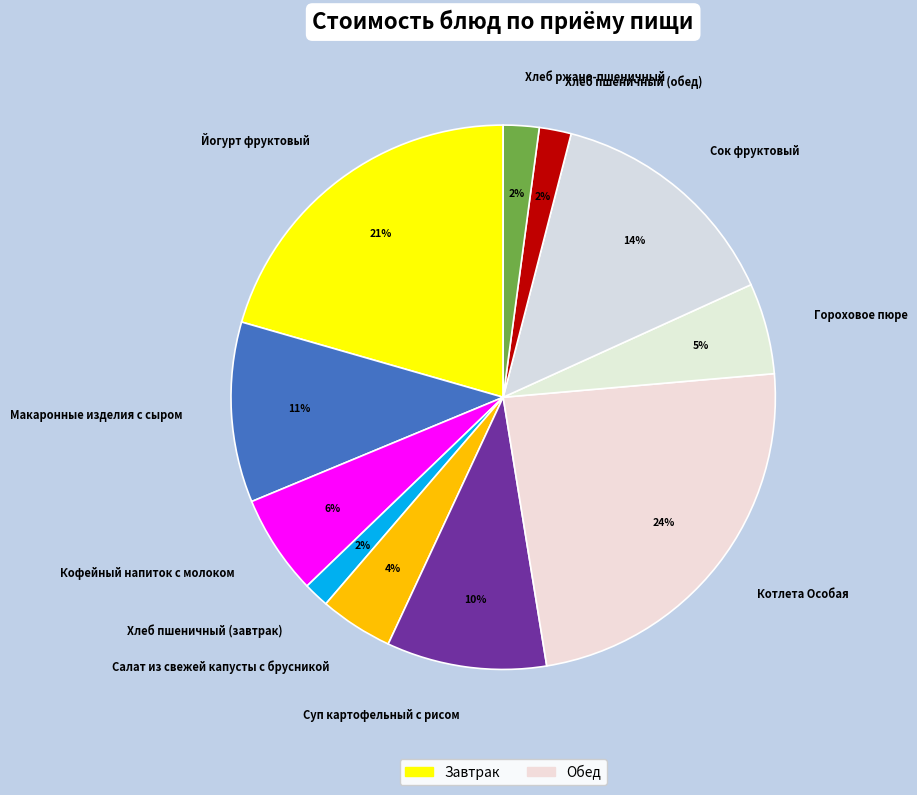

What percentage is the Салат из свежей капусты с брусникой slice, to the nearest percent?

4%